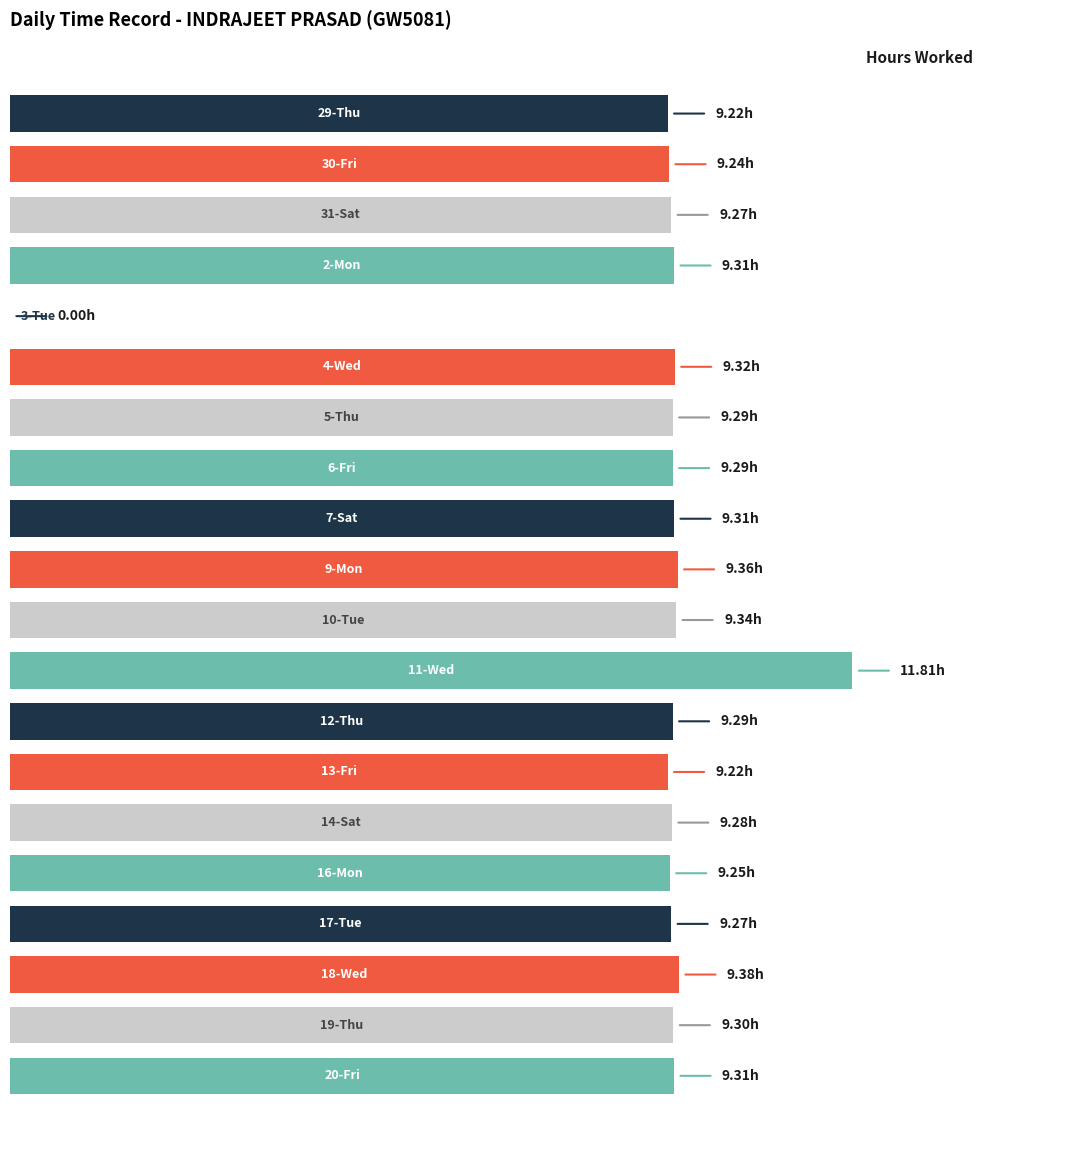

How many categories are shown in the chart?

20